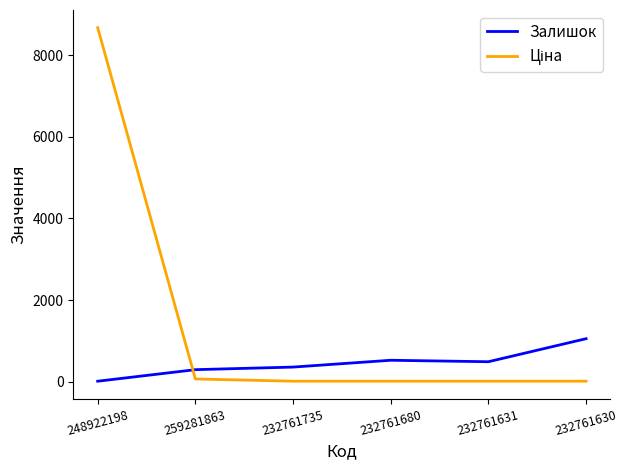

At which category is the sum across all series the highest?

248922198